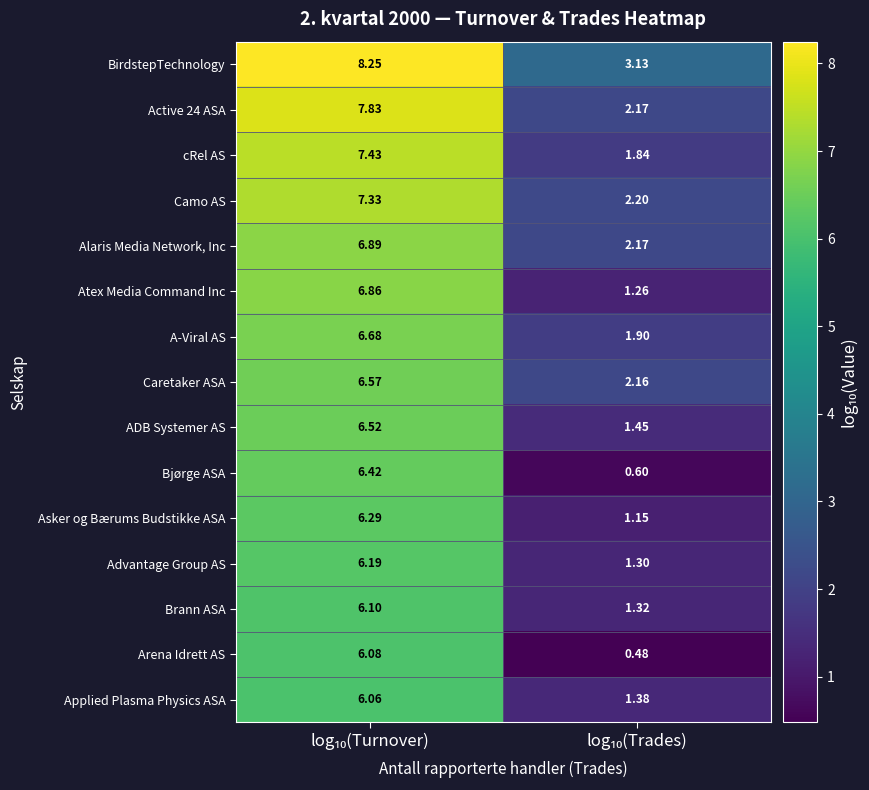

Which series has the largest total across all categories?

BirdstepTechnology